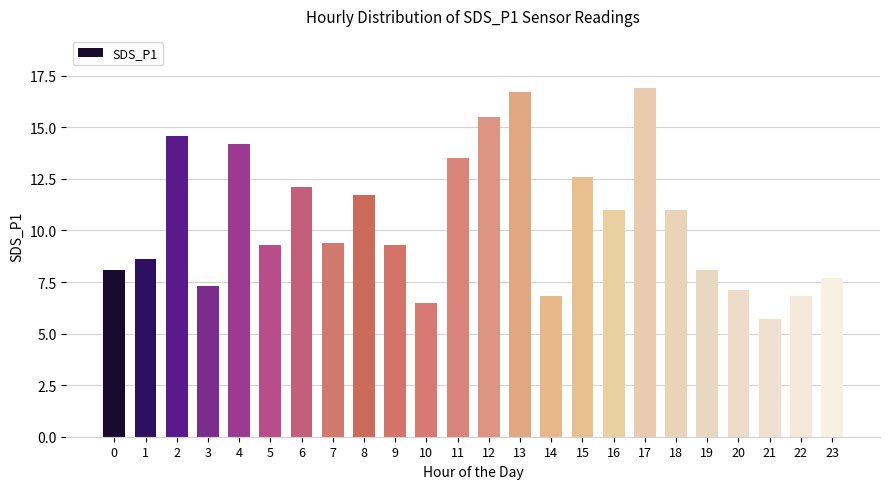

What is the average value?

10.4